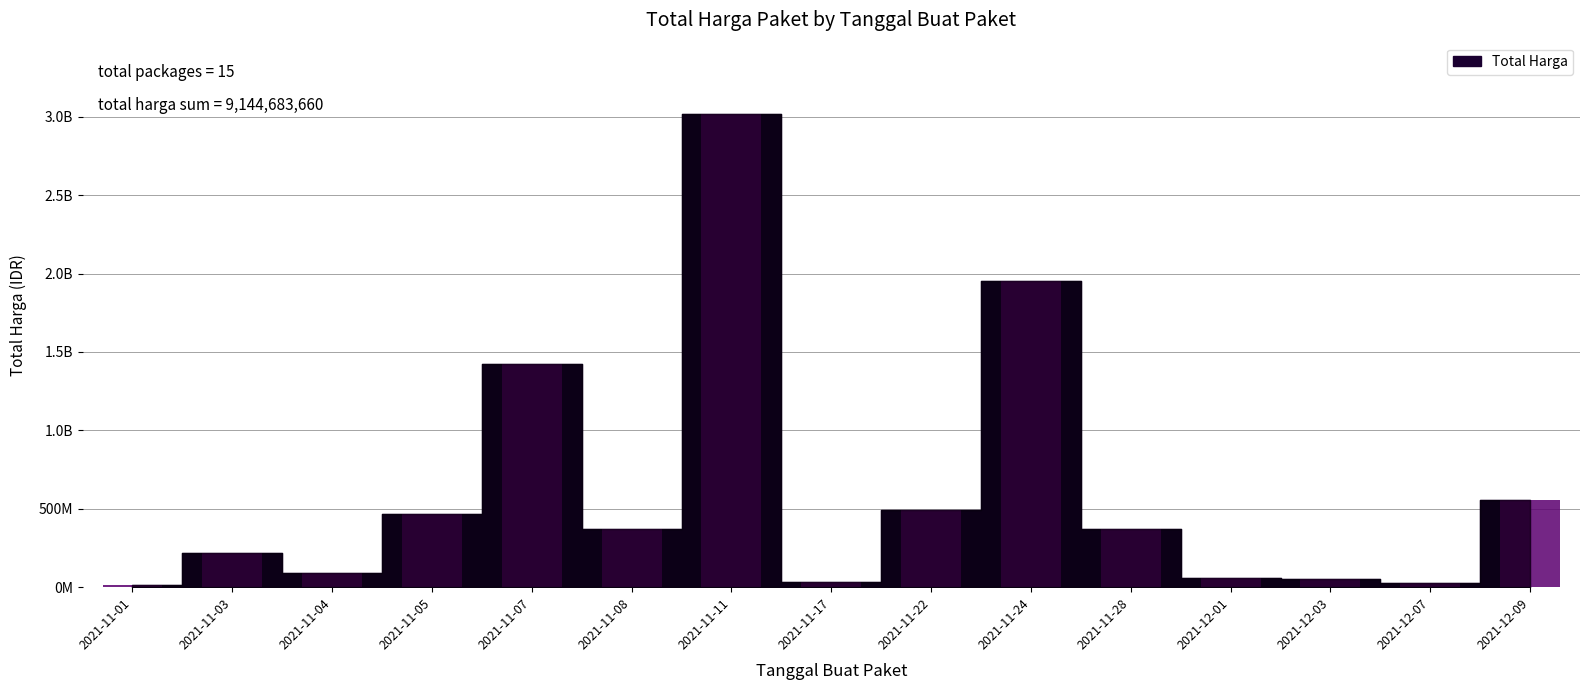

Rank the categories by value from lowest to highest.

2021-11-01, 2021-12-07, 2021-11-17, 2021-12-03, 2021-12-01, 2021-11-04, 2021-11-03, 2021-11-08, 2021-11-28, 2021-11-05, 2021-11-22, 2021-12-09, 2021-11-07, 2021-11-24, 2021-11-11